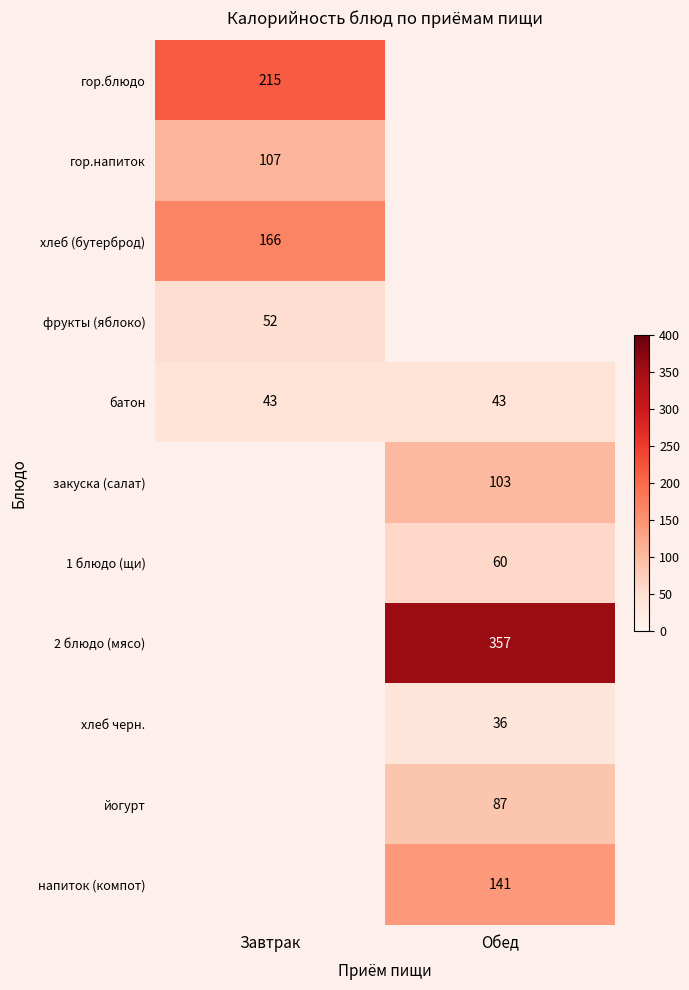

Is it true that 2 блюдо (мясо) equals 357 at Обед?

True